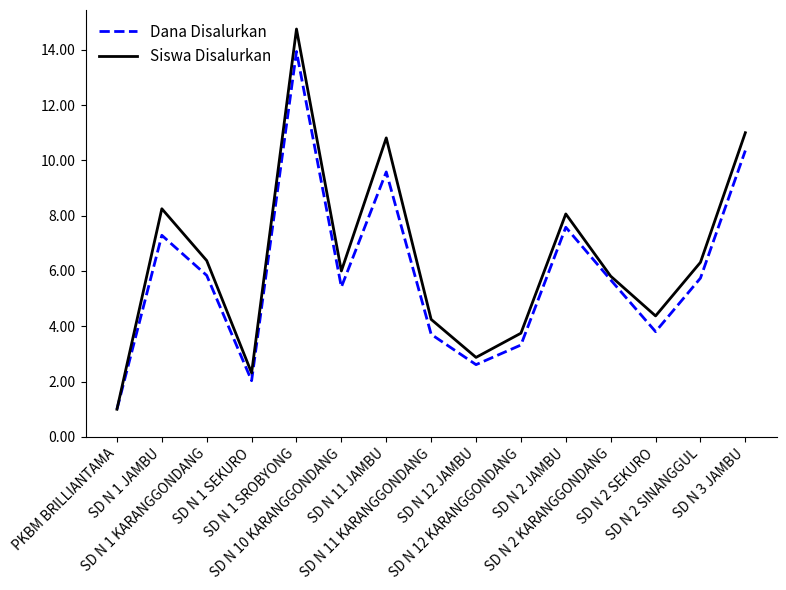

Is the value of Dana Disalurkan at SD N 1 SROBYONG greater than the value of Siswa Disalurkan at SD N 3 JAMBU?

Yes